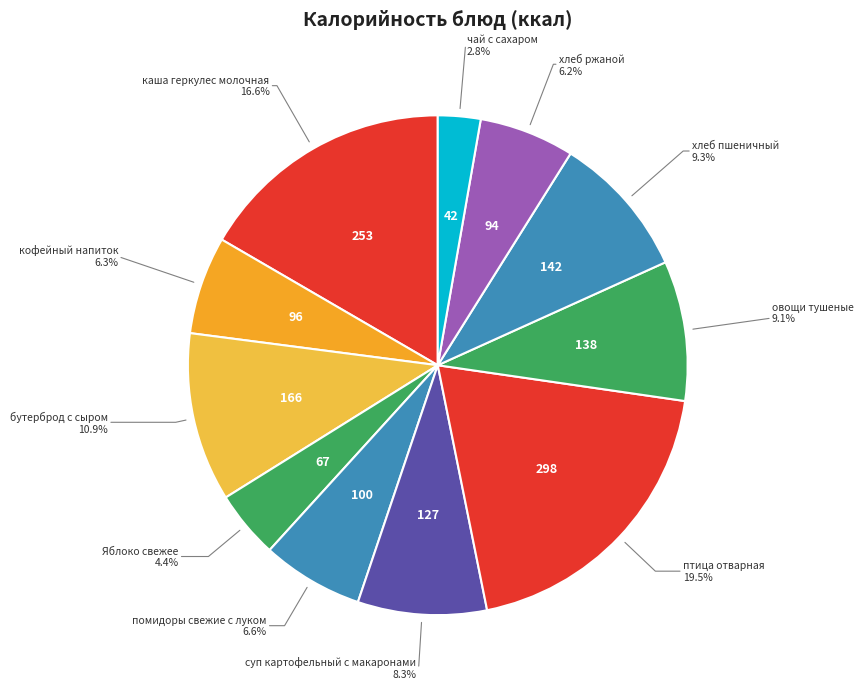

How many slices are in this pie chart?

11